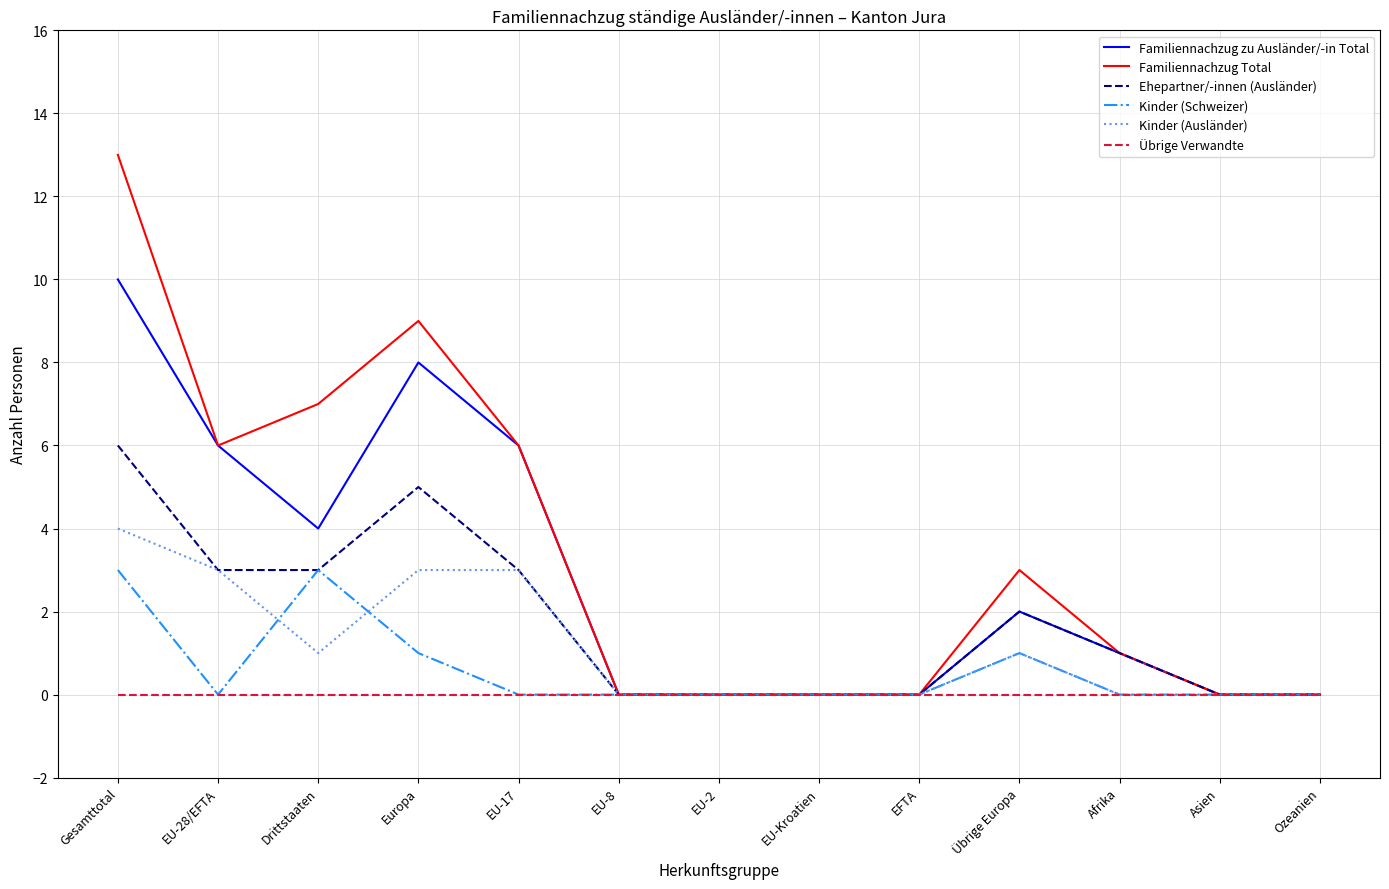

How many lines are shown in the chart?

6